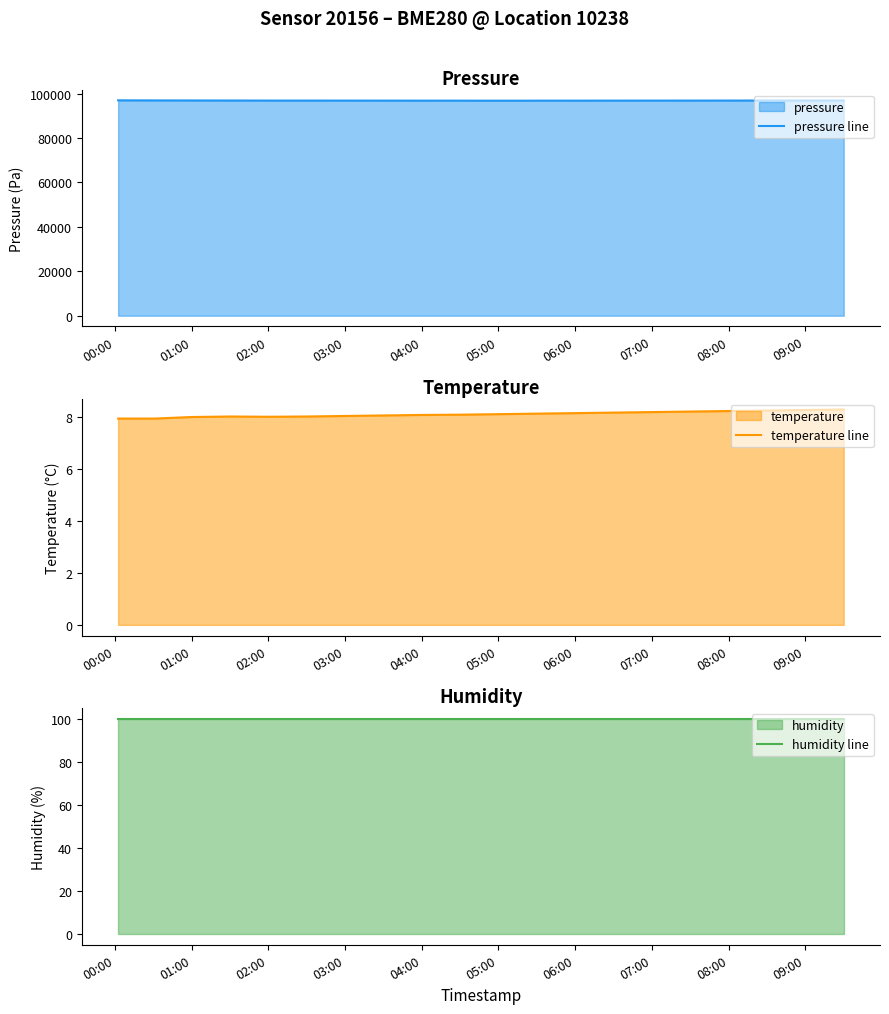

What is the lowest value of the pressure line series?

96800.0